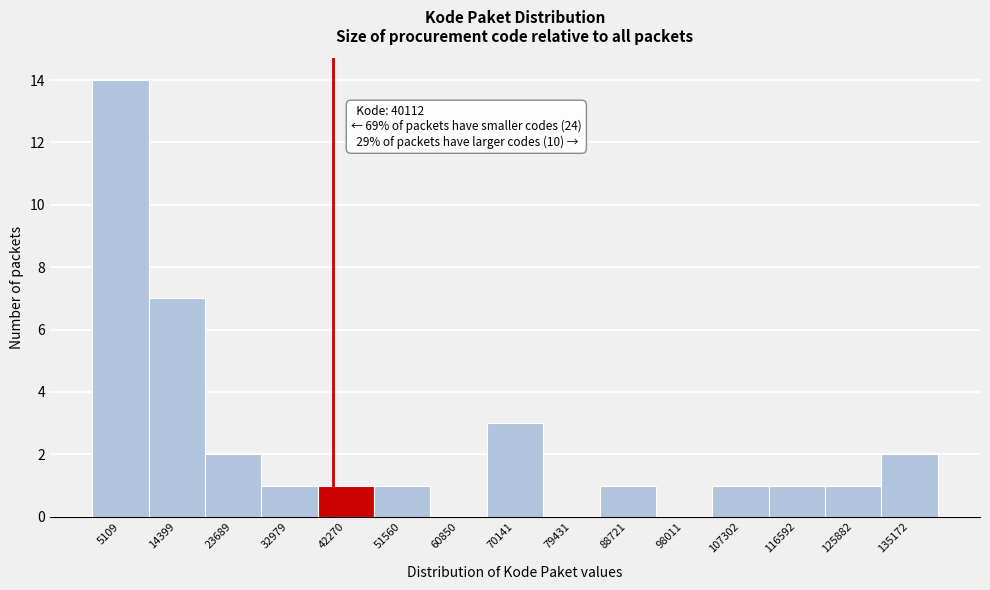

Which range on the x-axis has the tallest bar?

0 to 10000